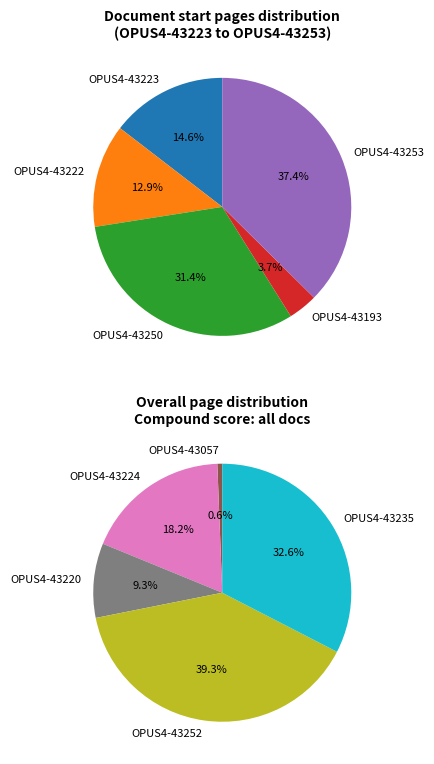

The OPUS4-43235 slice represents 10% of the pie. True or false?

False